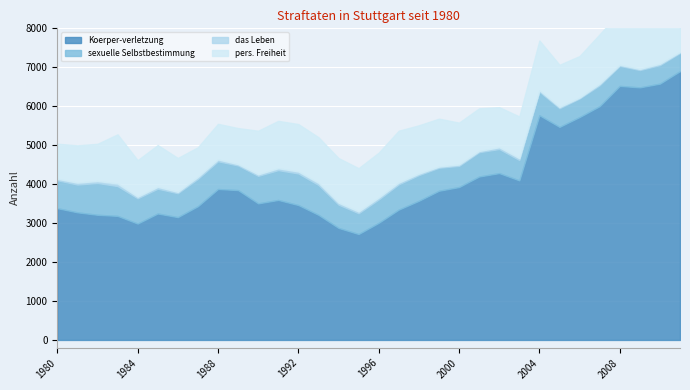

How many distinct data groups are displayed?

4